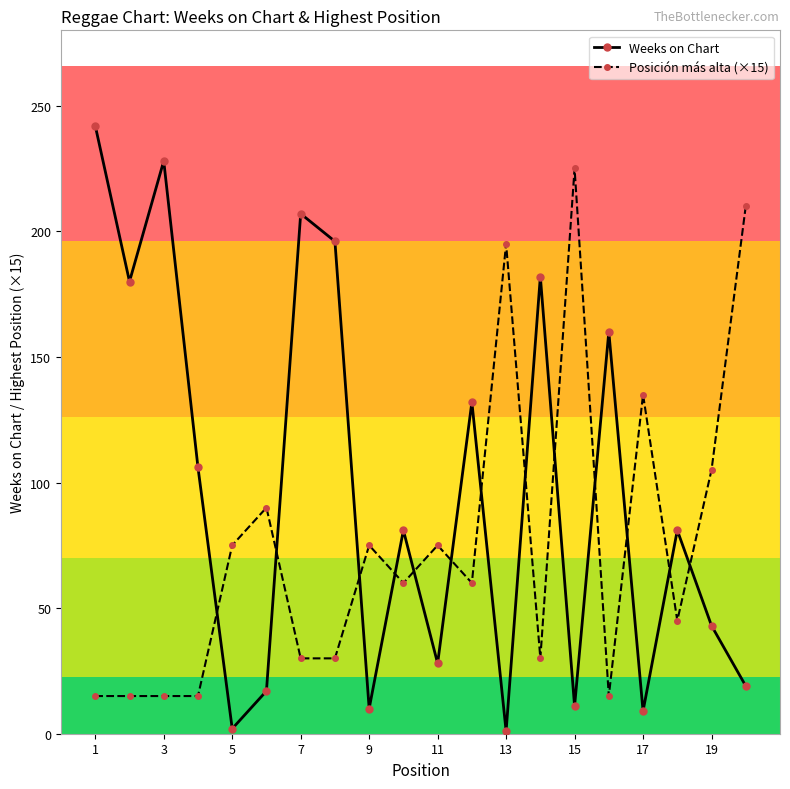

Which series has the largest total across all categories?

Weeks on Chart